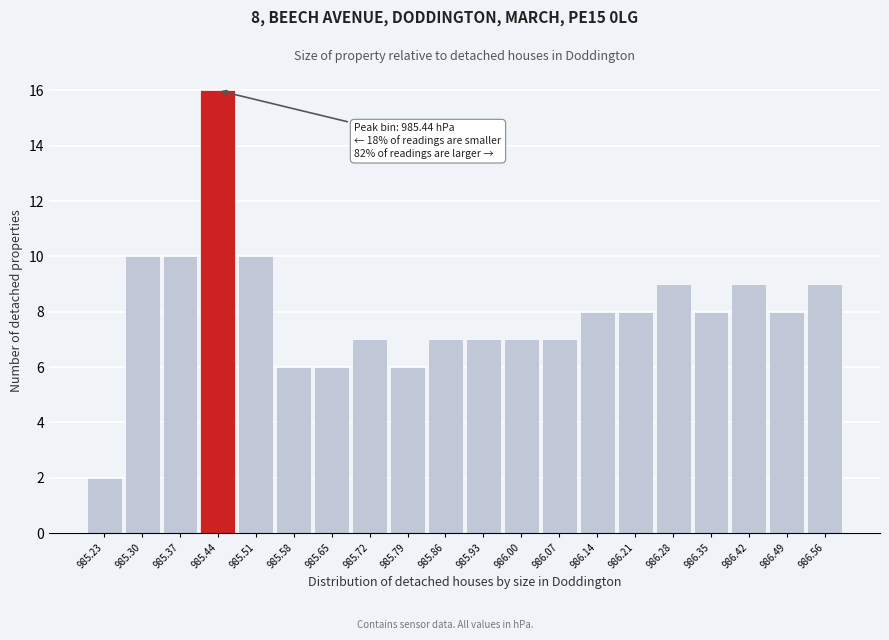

Over which range of the x-axis is the bar tallest?

985.40 to 985.47